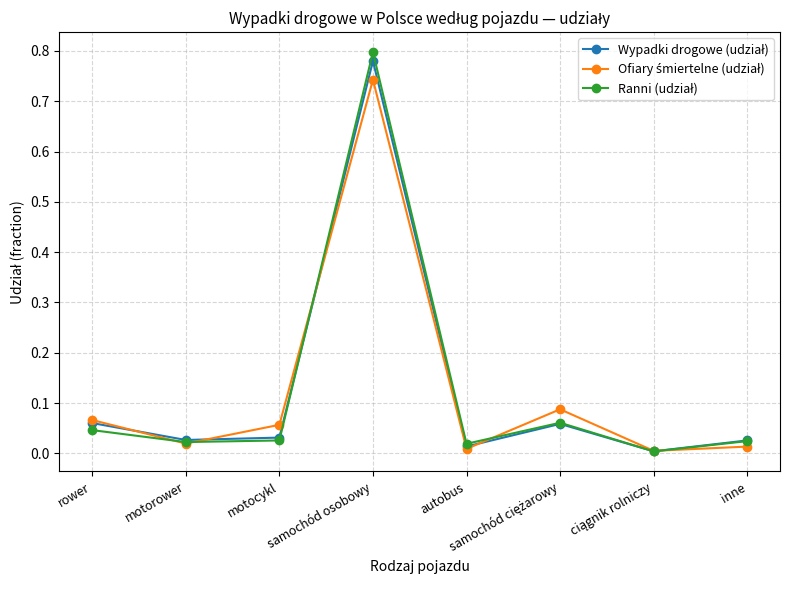

What is the label of the 3rd point from the left?

motocykl